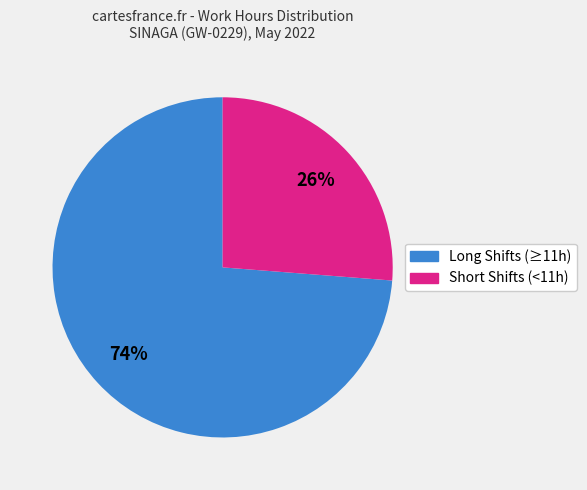

To the nearest percent, what is the difference between the largest and smallest slice percentages?

48%